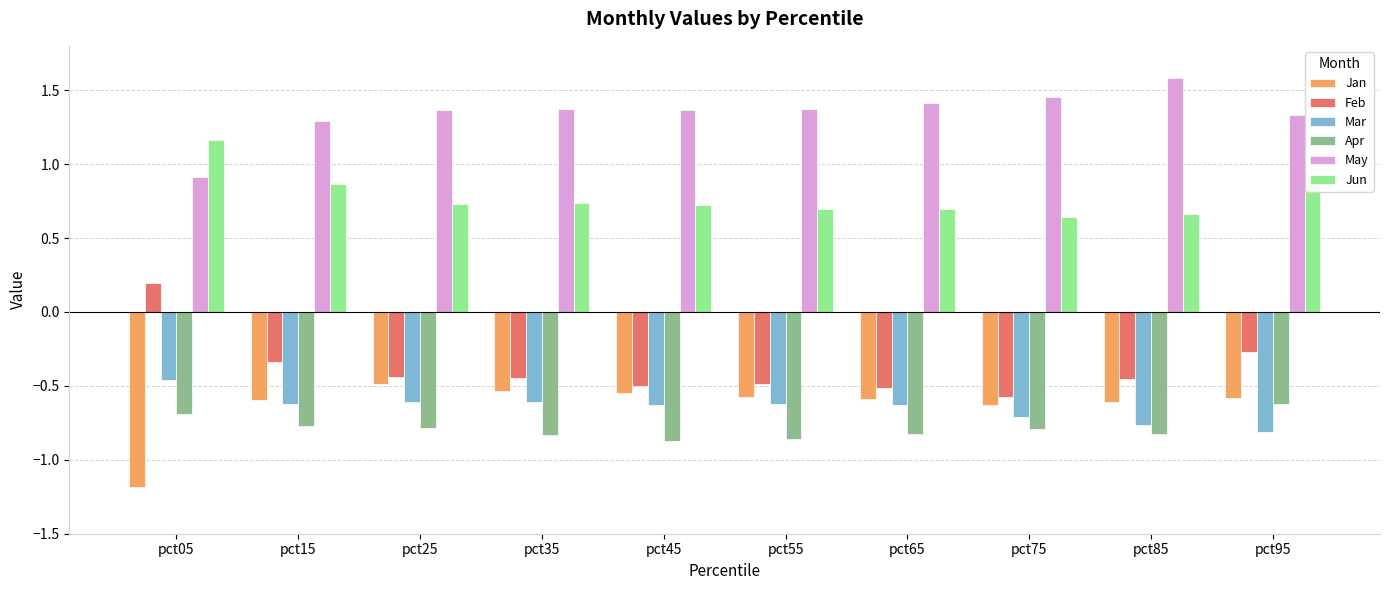

What is the sum of all Jan values?

-6.3